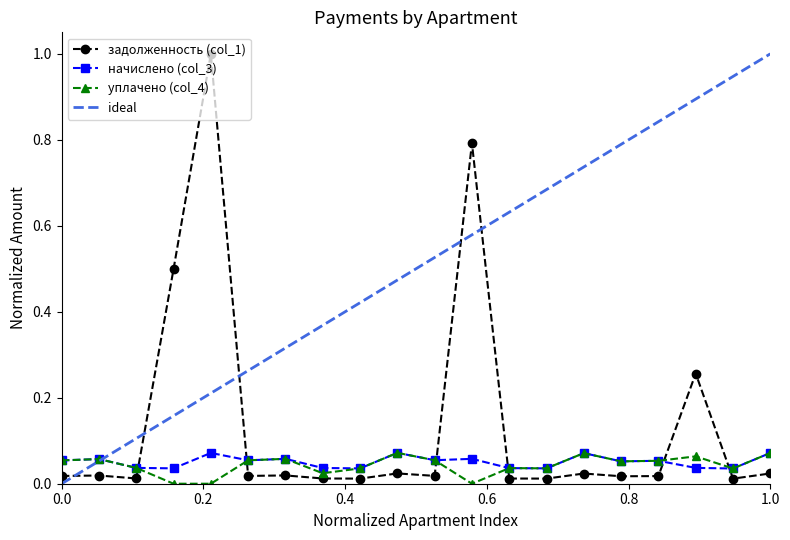

Which series changed the most between 11 and 20?

уплачено (col_4)